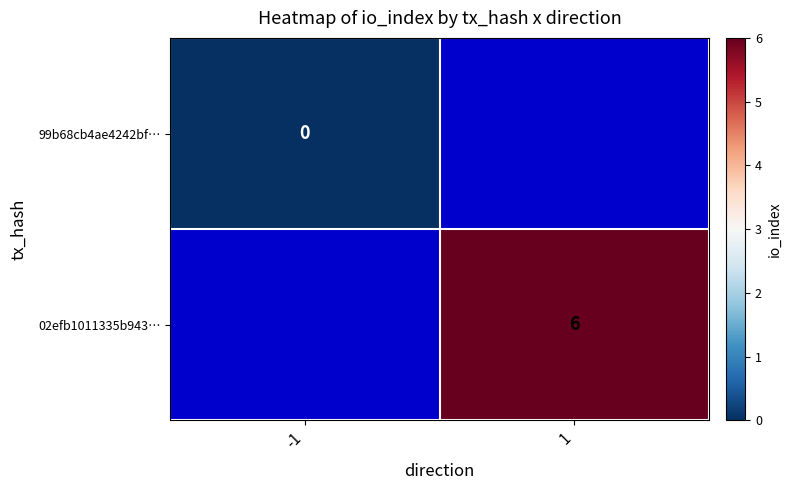

Which series has the largest range (max minus min)?

99b68cb4ae4242bf…